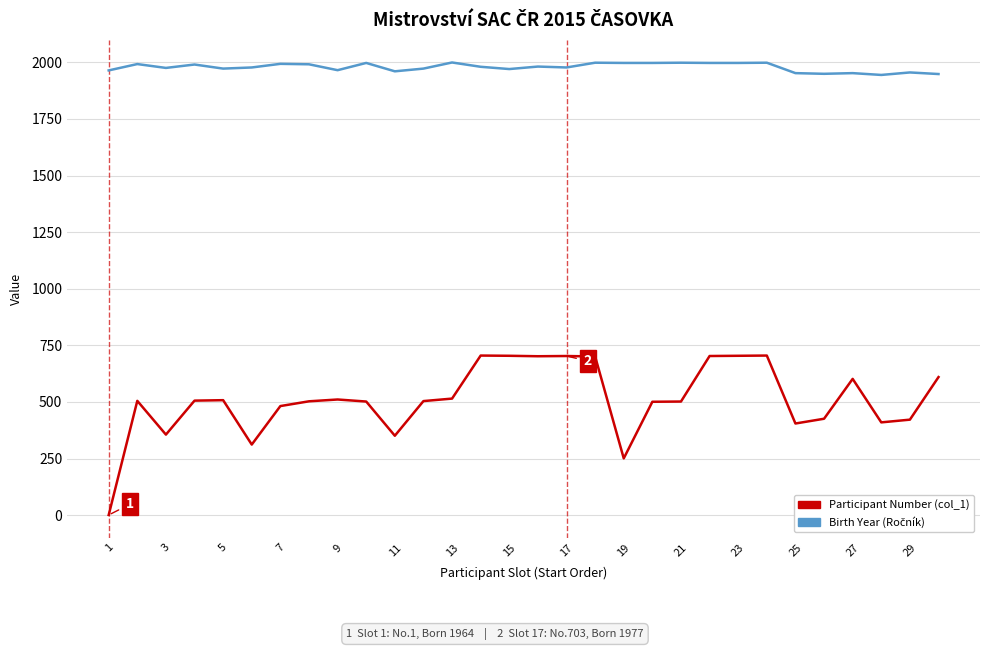

Which series has the largest range (max minus min)?

Participant Number (col_1)